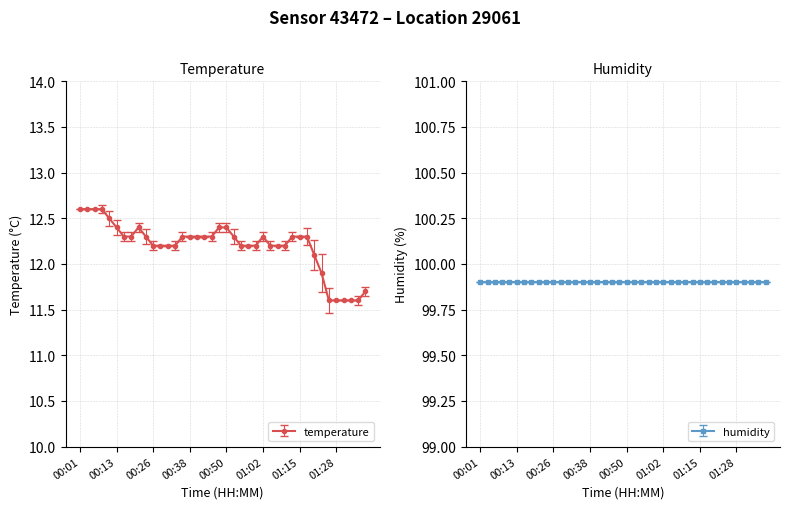

Reading right to left, extract all data points from this chart.

11.7	11.6	11.6	11.6	11.6	11.6	11.9	12.1	12.3	12.3	12.3	12.2	12.2	12.2	12.3	12.2	12.2	12.2	12.3	12.4	12.4	12.3	12.3	12.3	12.3	12.3	12.2	12.2	12.2	12.2	12.3	12.4	12.3	12.3	12.4	12.5	12.6	12.6	12.6	12.6